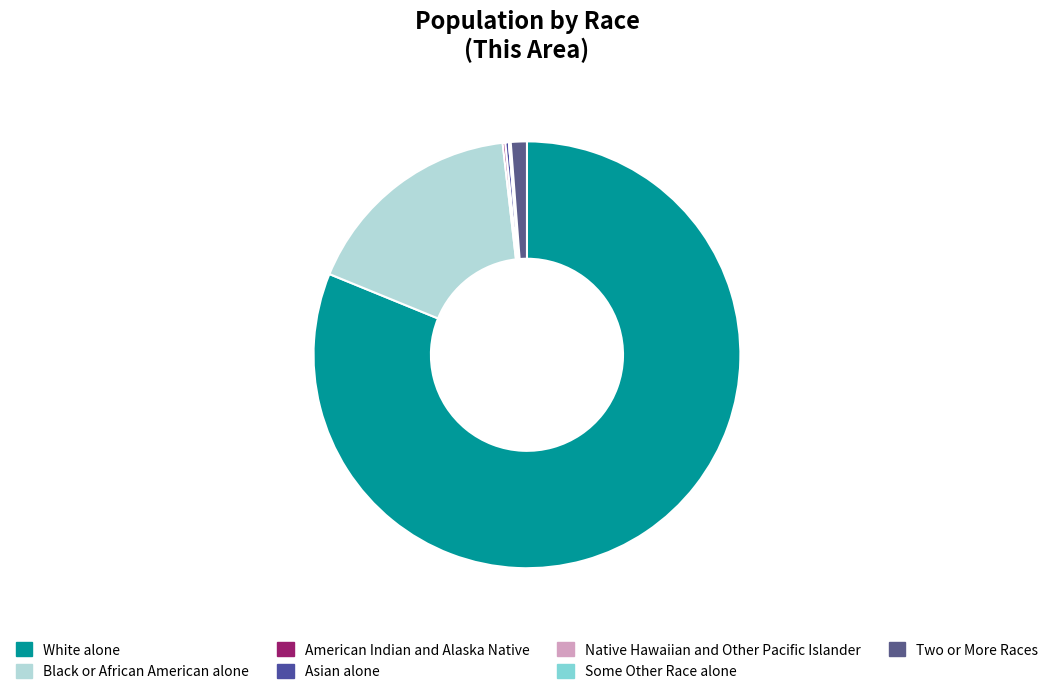

To the nearest percent, what is the combined percentage of American Indian and Alaska Native and Black or African American alone?

17%